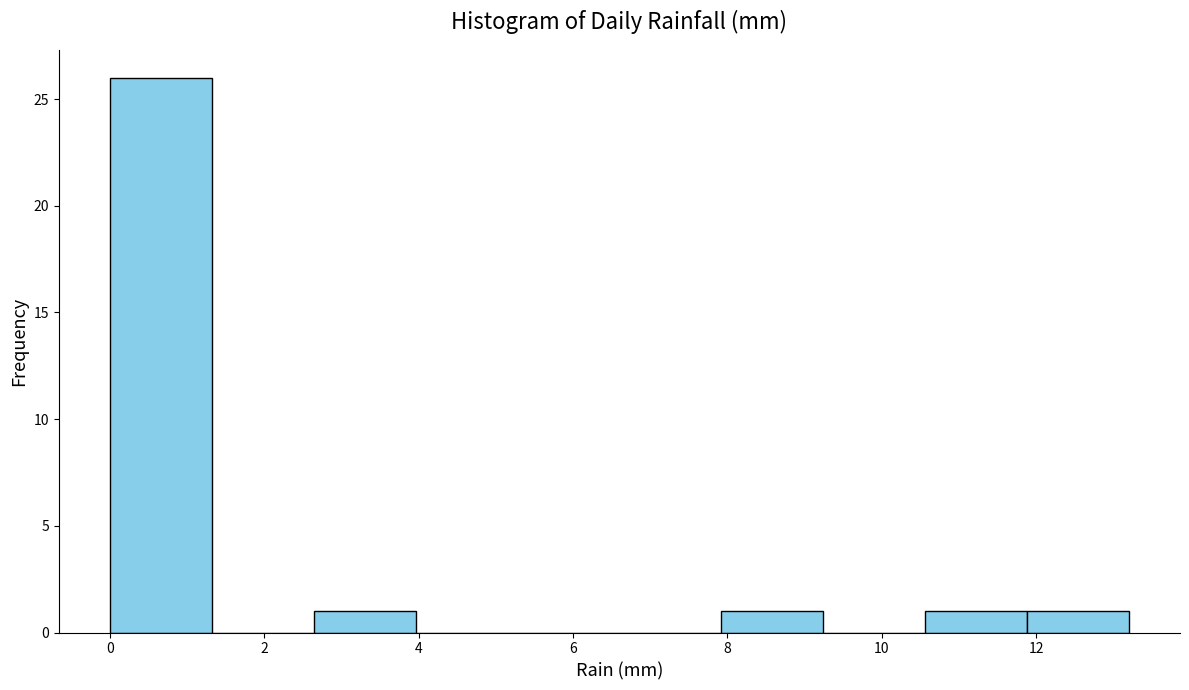

Which range on the x-axis has the tallest bar?

0.00 to 1.32